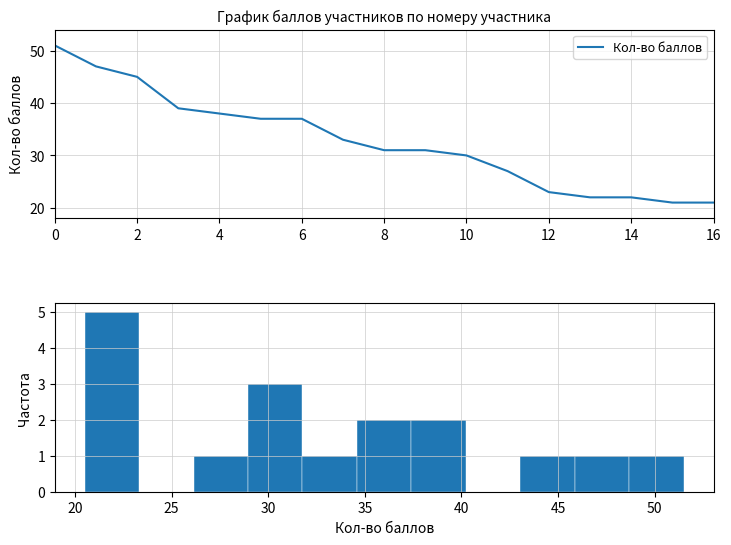

How many values exceed 31?

8